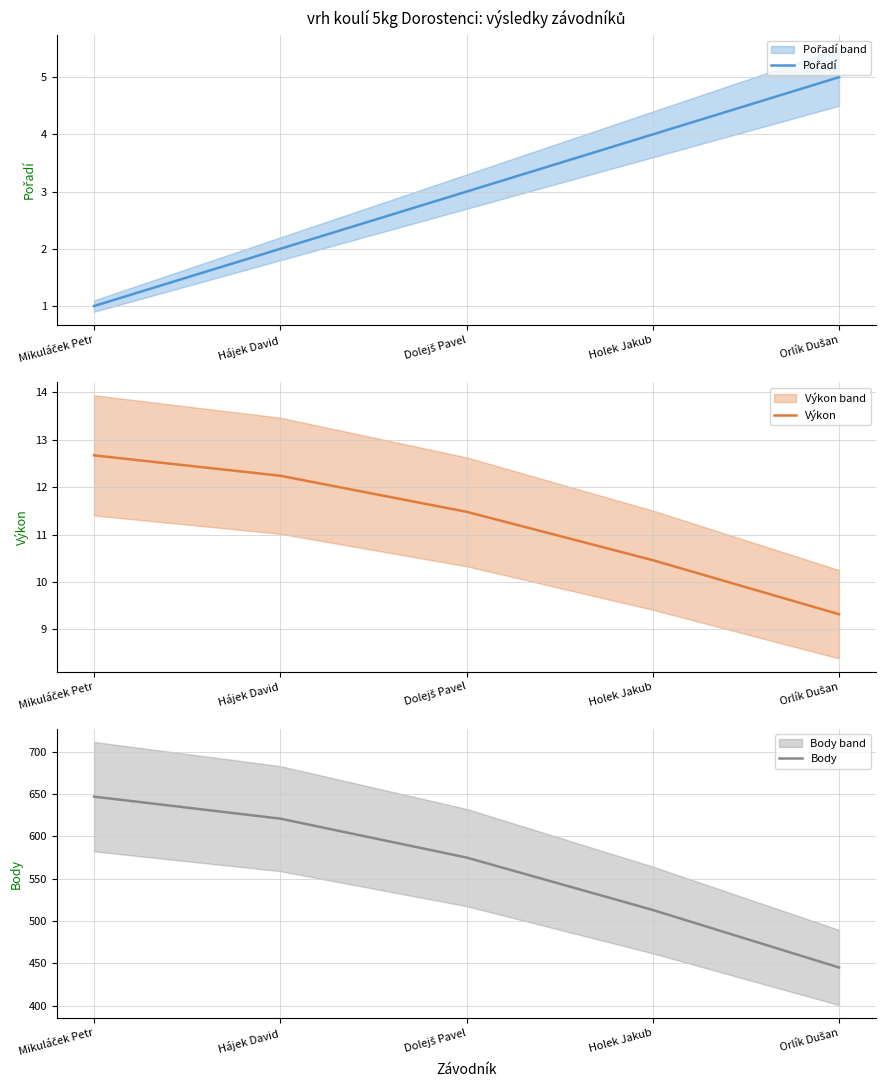

What is the difference between the highest and lowest values at Holek Jakub?

509.0